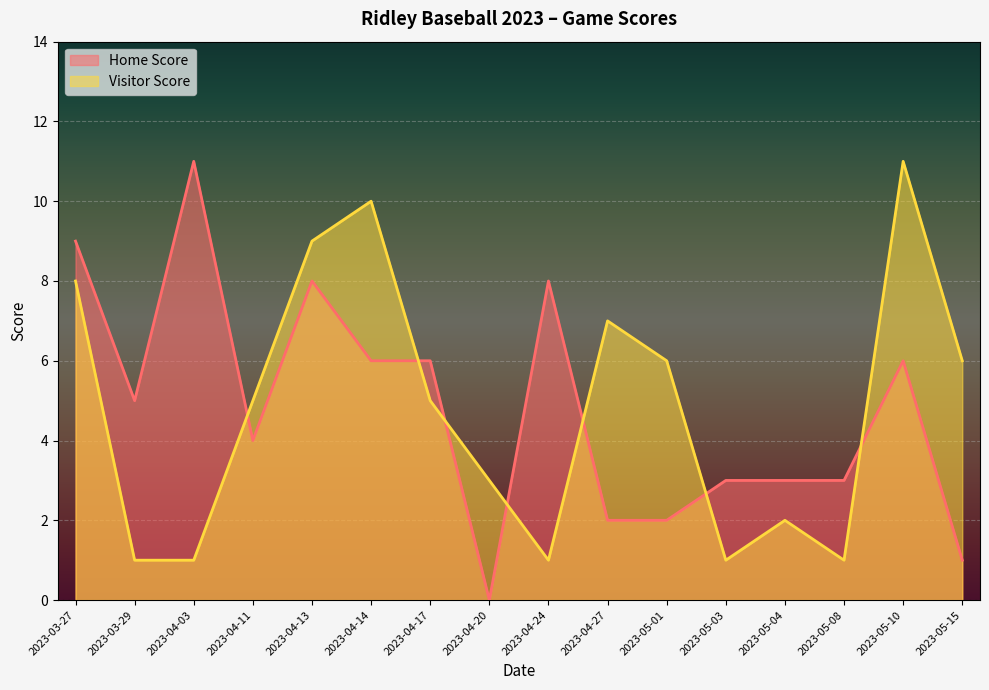

Is it true that Visitor Score equals 7 at 2023-04-27?

True